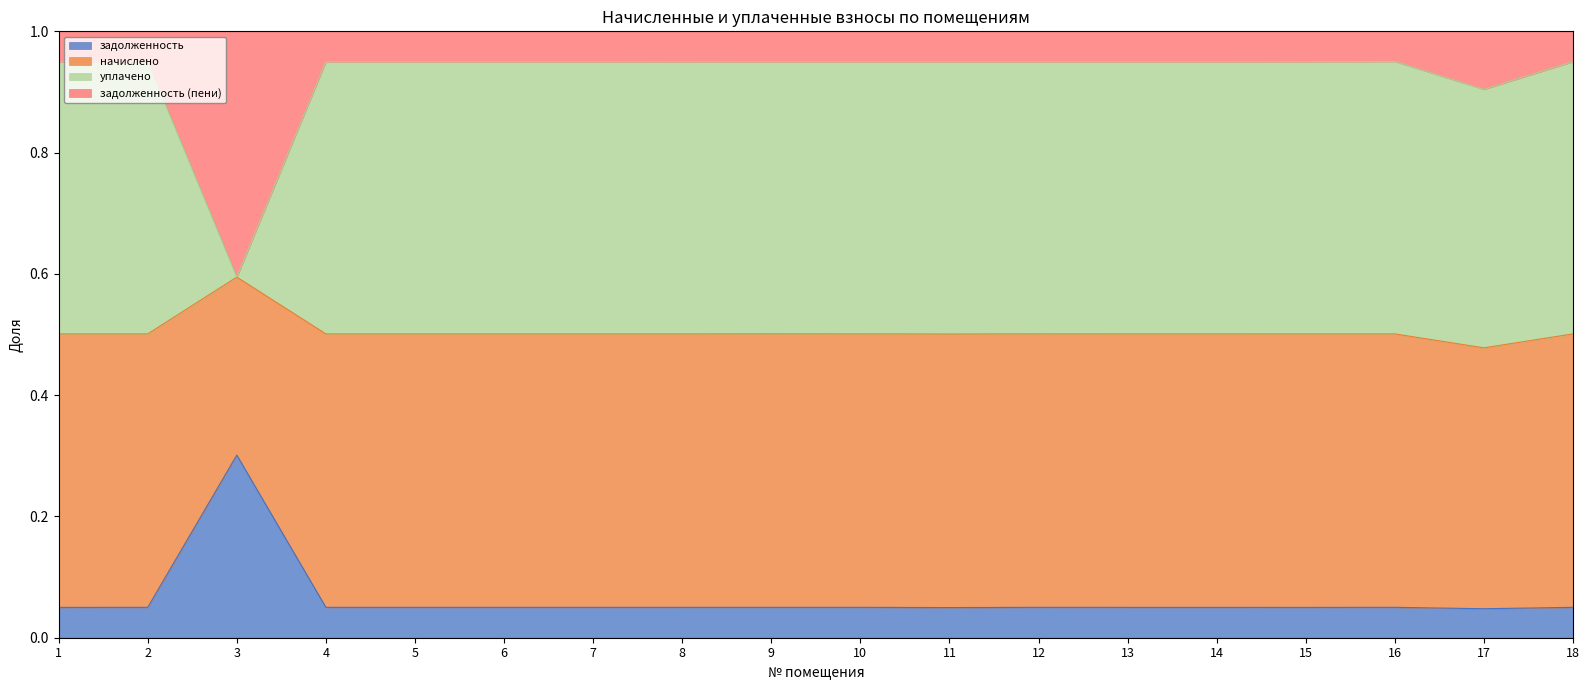

What is the difference between the highest and lowest values at 10?

0.9